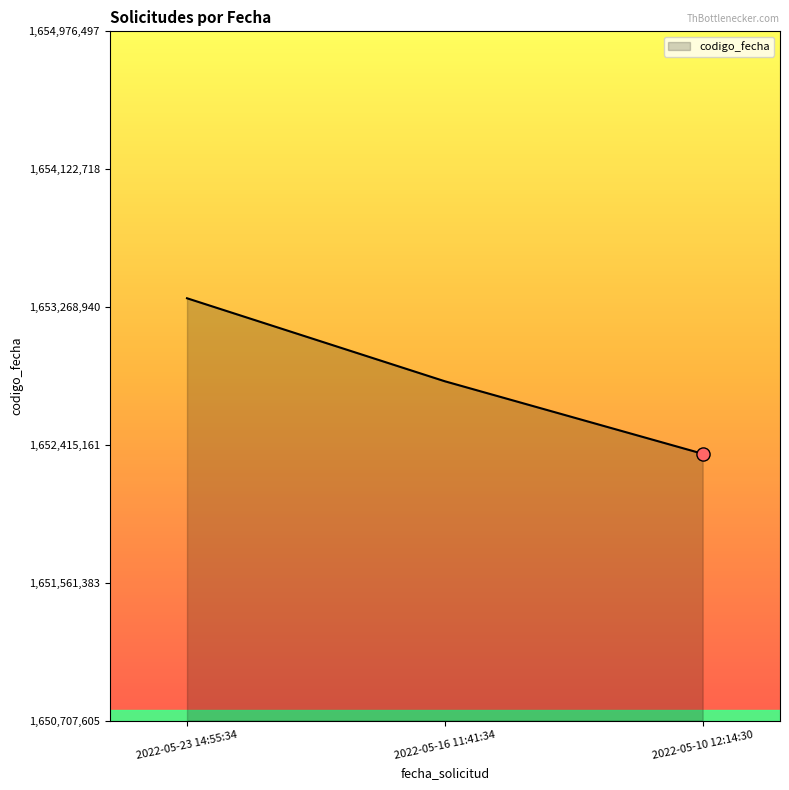

What is the change in value from 2022-05-23 14:55:34 to 2022-05-16 11:41:34?

-514157